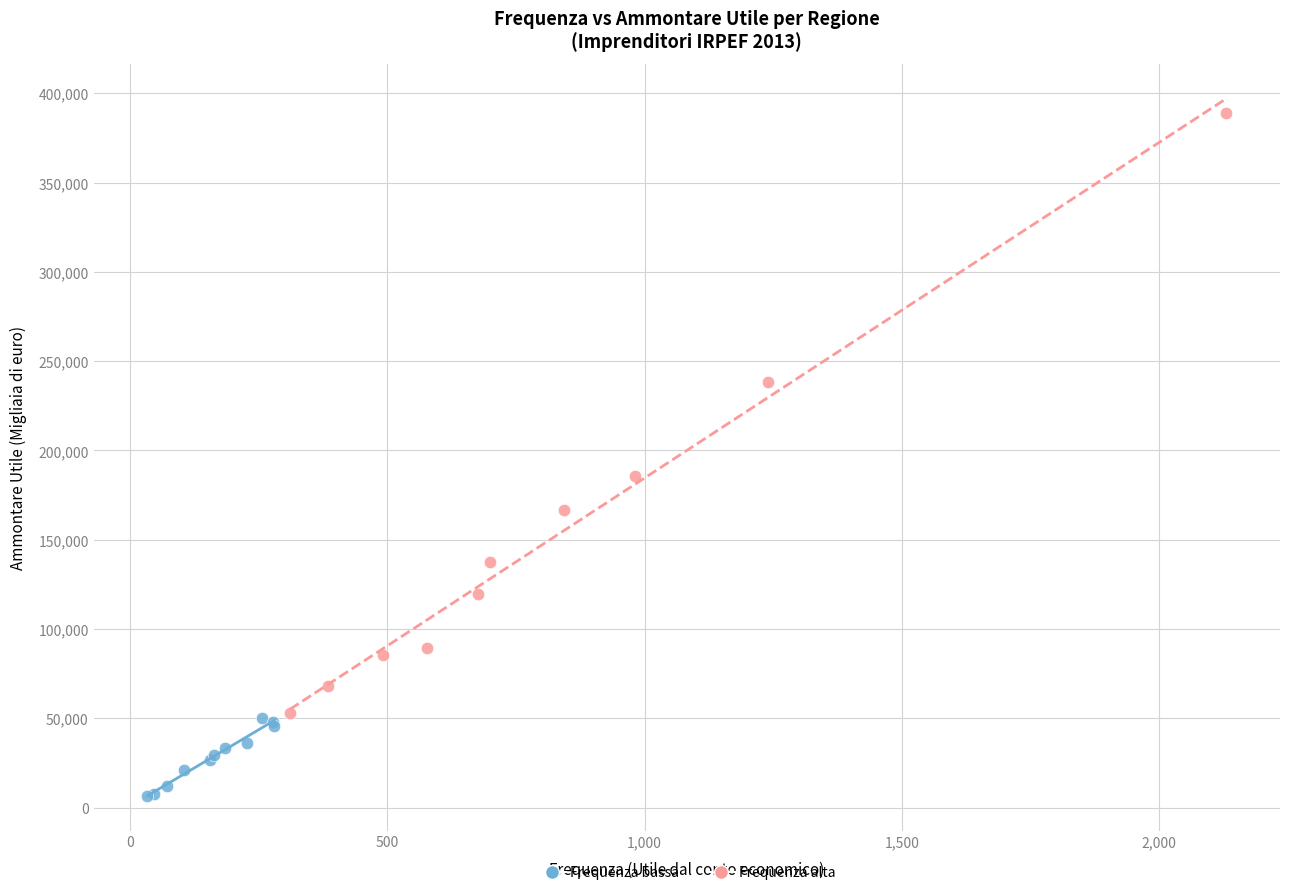

Which series has the widest spread of Y values?

Frequenza alta